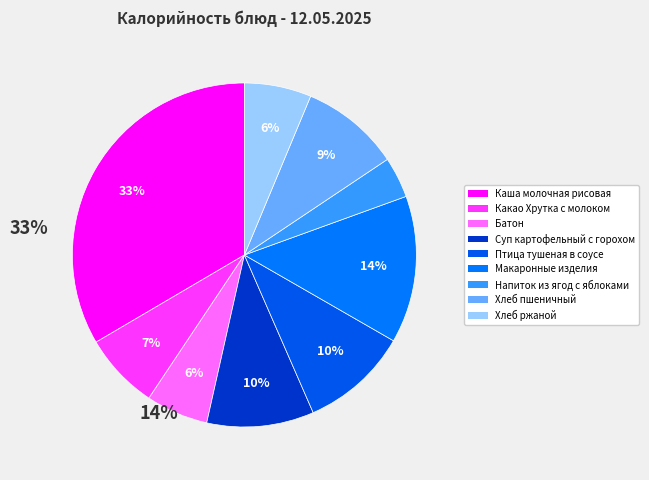

Approximately how many times larger is the value at Каша молочная рисовая compared to Птица тушеная в соусе?

3.3